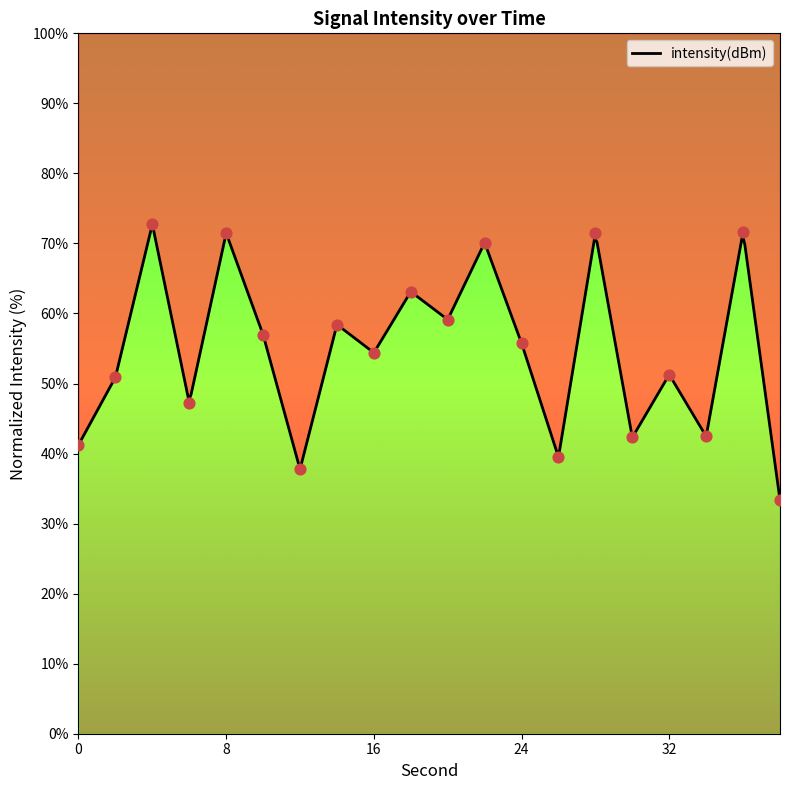

Which has a higher value, 6 or 12?

6